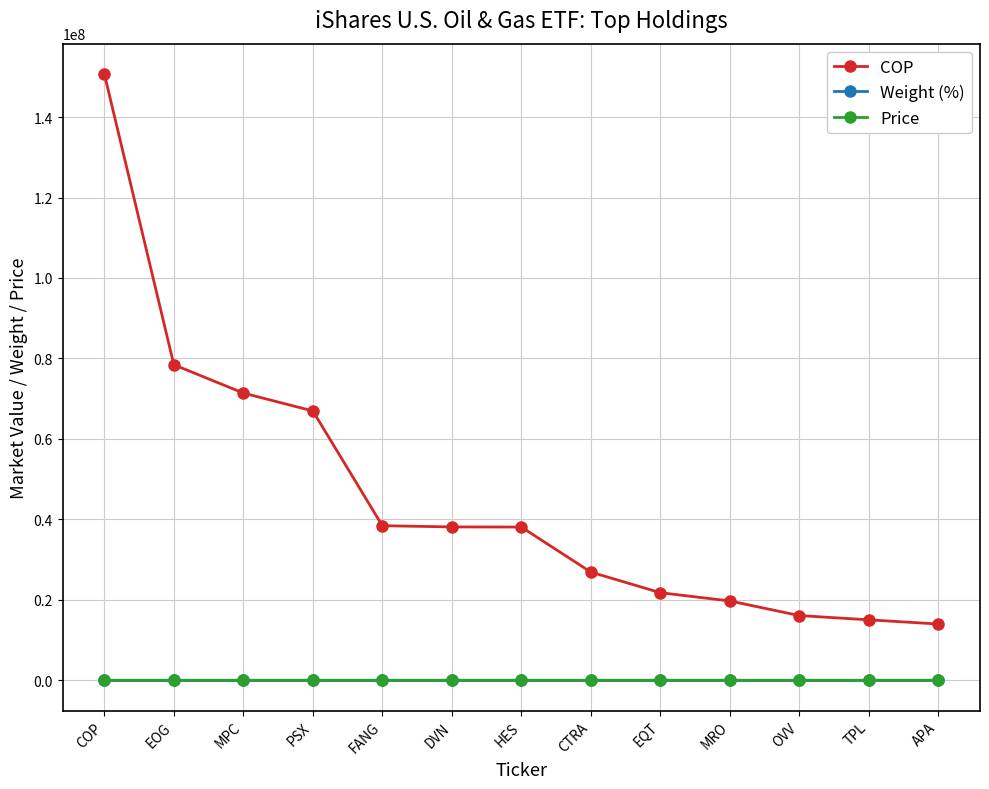

What is the label of the 12th point from the right?

EOG